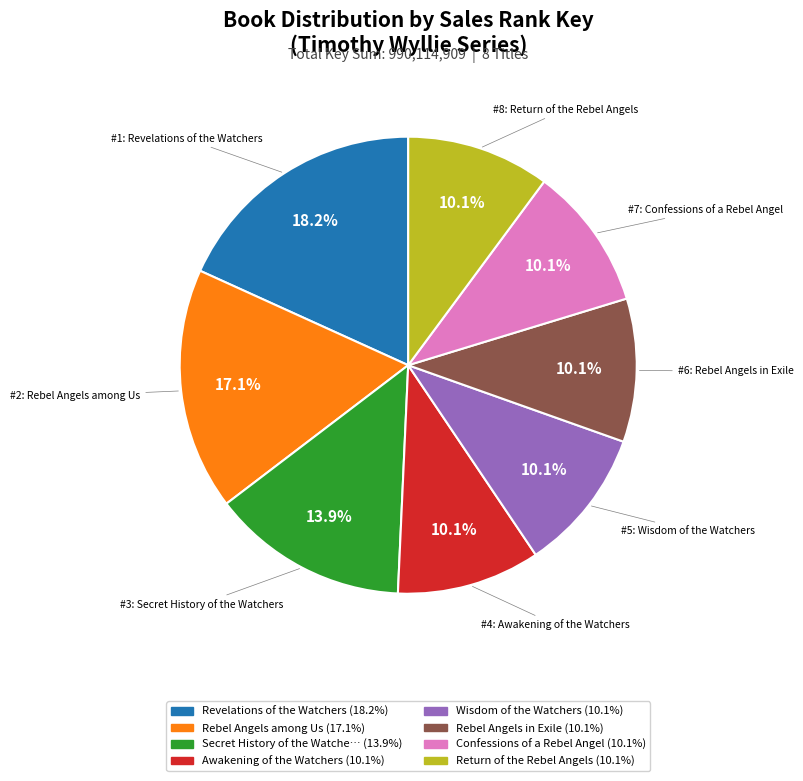

Is there a majority slice in this chart?

No